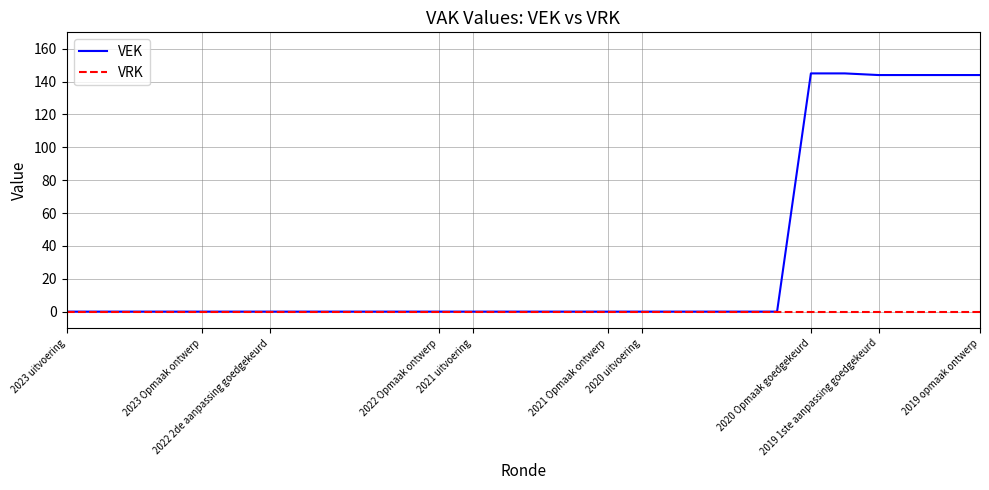

Which series has the largest total across all categories?

VEK